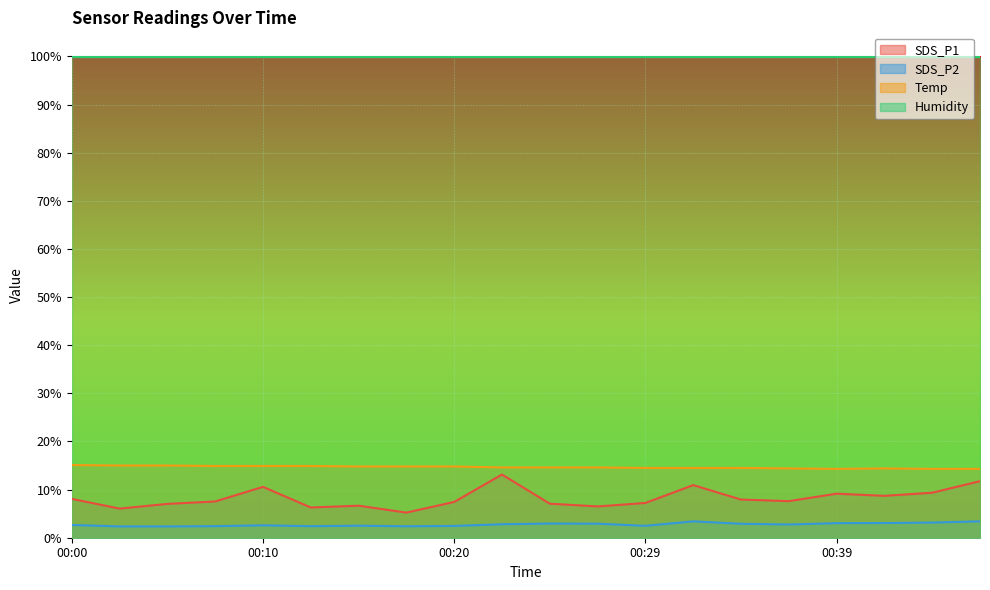

True or false: SDS_P1 has more than 1 interior local peaks.

True